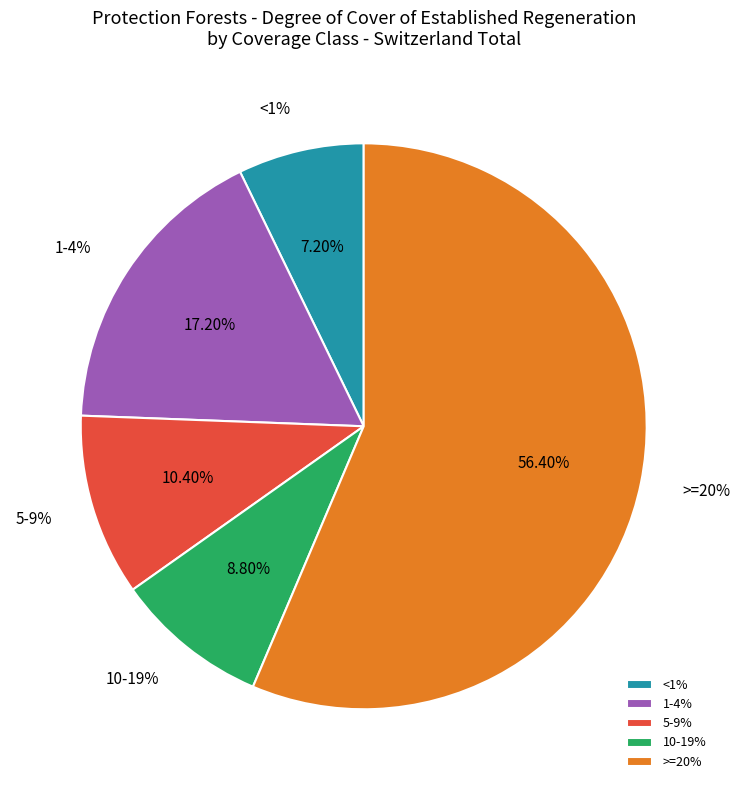

To the nearest percent, what portion does <1% represent?

7%